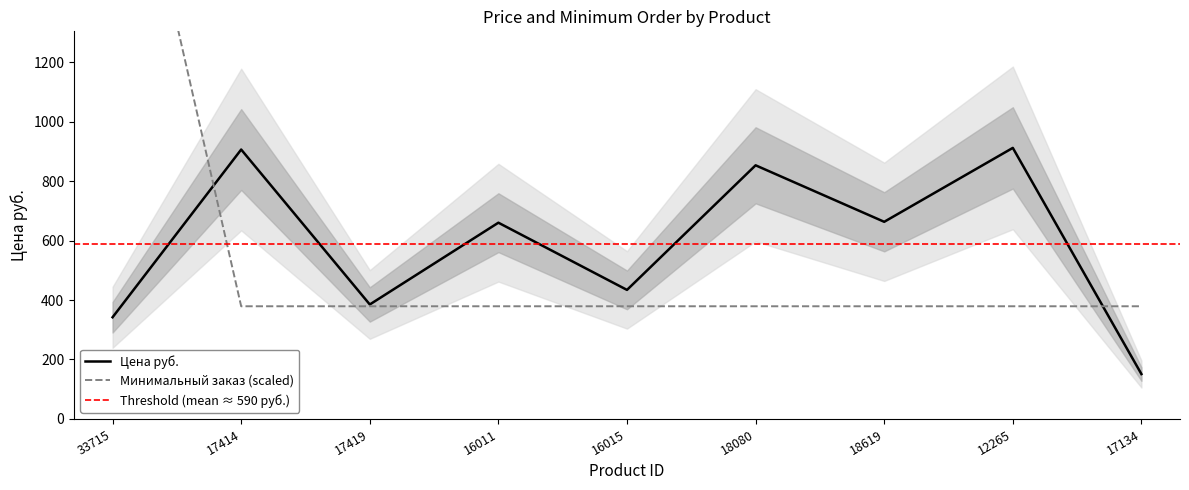

True or false: Цена руб. and Минимальный заказ cross at least once.

True